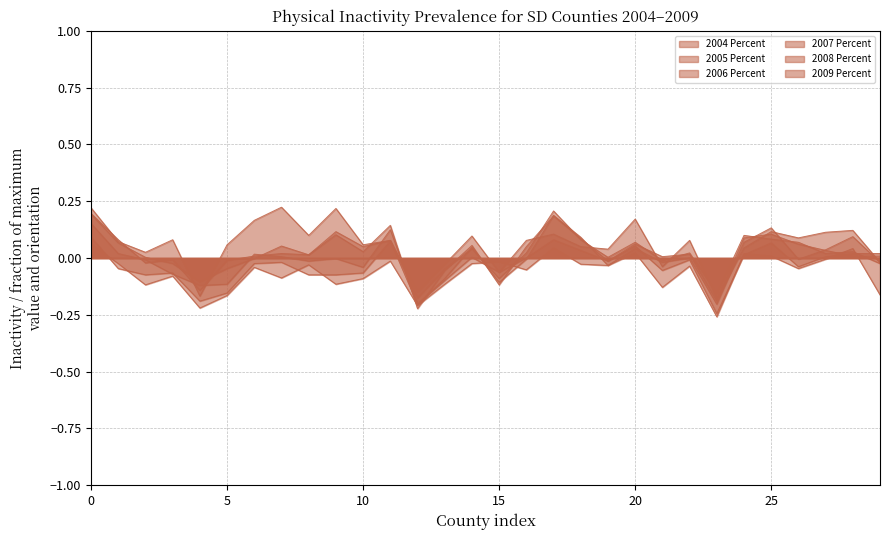

At which label is 2004 Percent closest to 0?

Jerauld